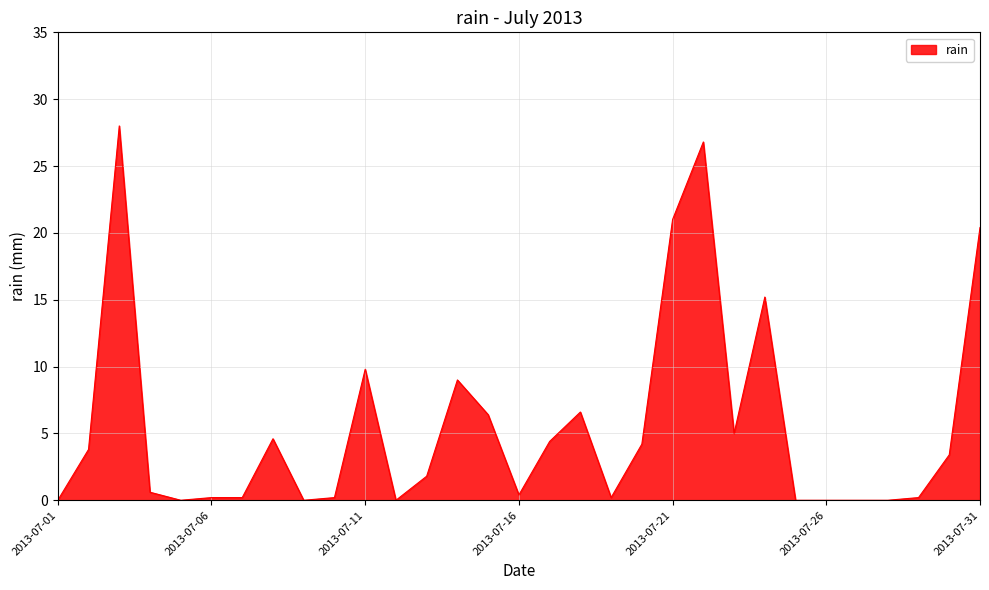

What is the greatest value displayed?

28.0